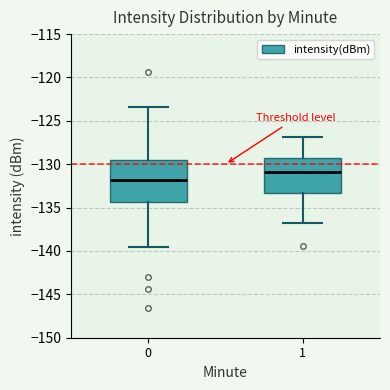

Which box is the tallest, from its lower edge to its upper edge?

0